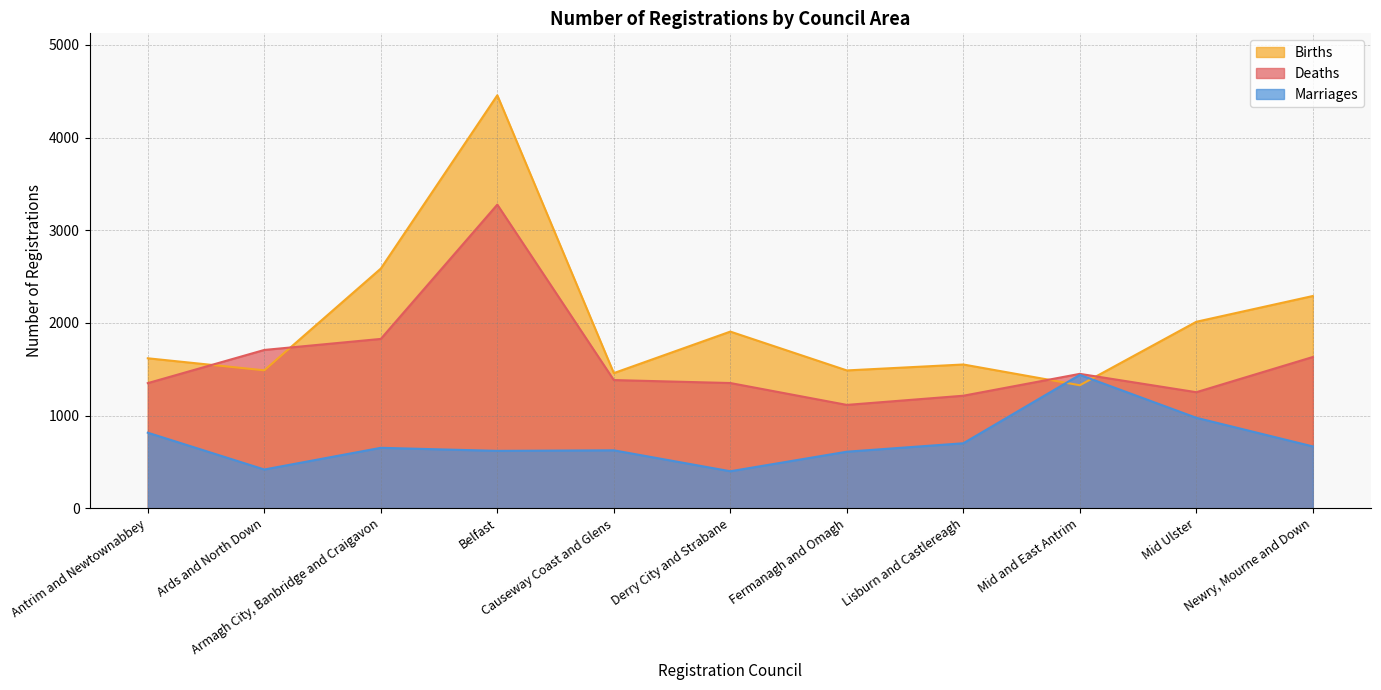

What is the minimum value for Deaths?

1115